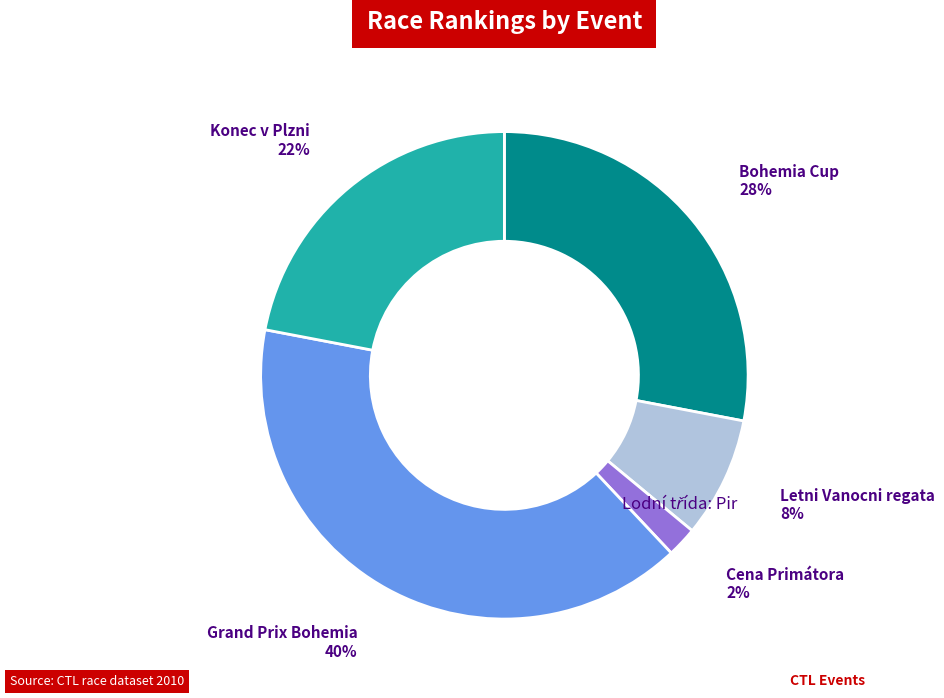

Between Konec v Plzni and Grand Prix Bohemia, which is larger?

Grand Prix Bohemia